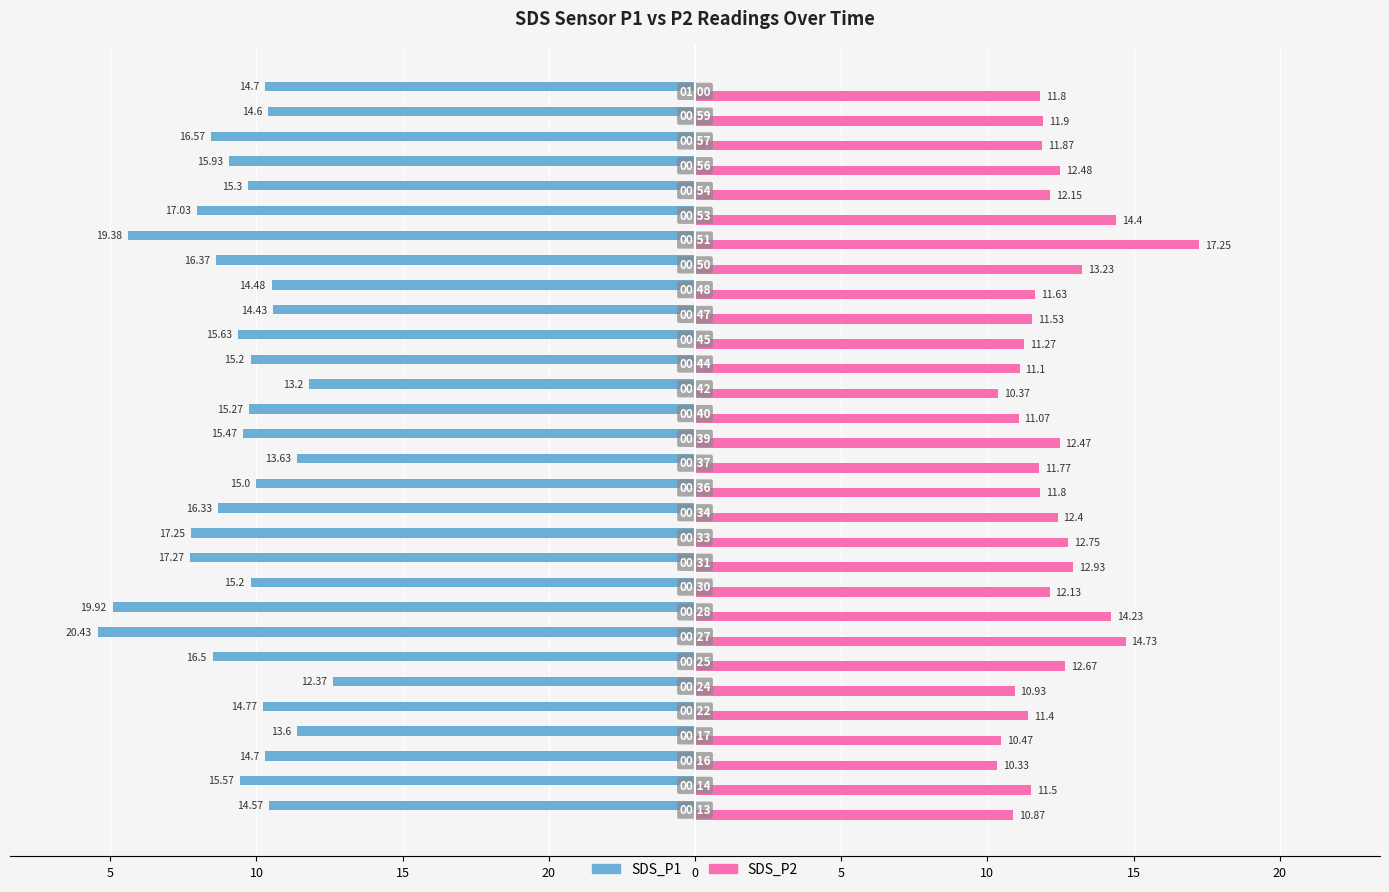

How many groups of bars are there?

30